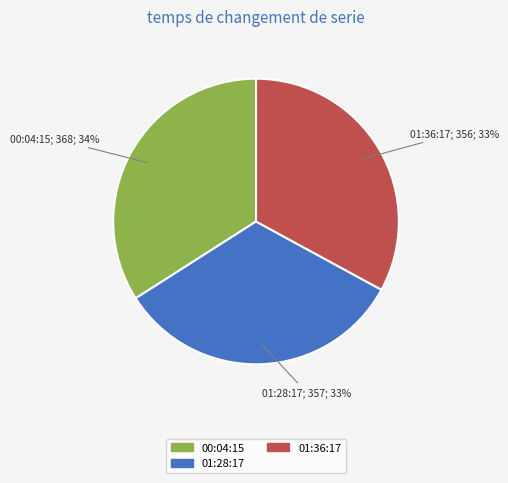

To the nearest percent, what is the difference between the largest and smallest slice percentages?

1%